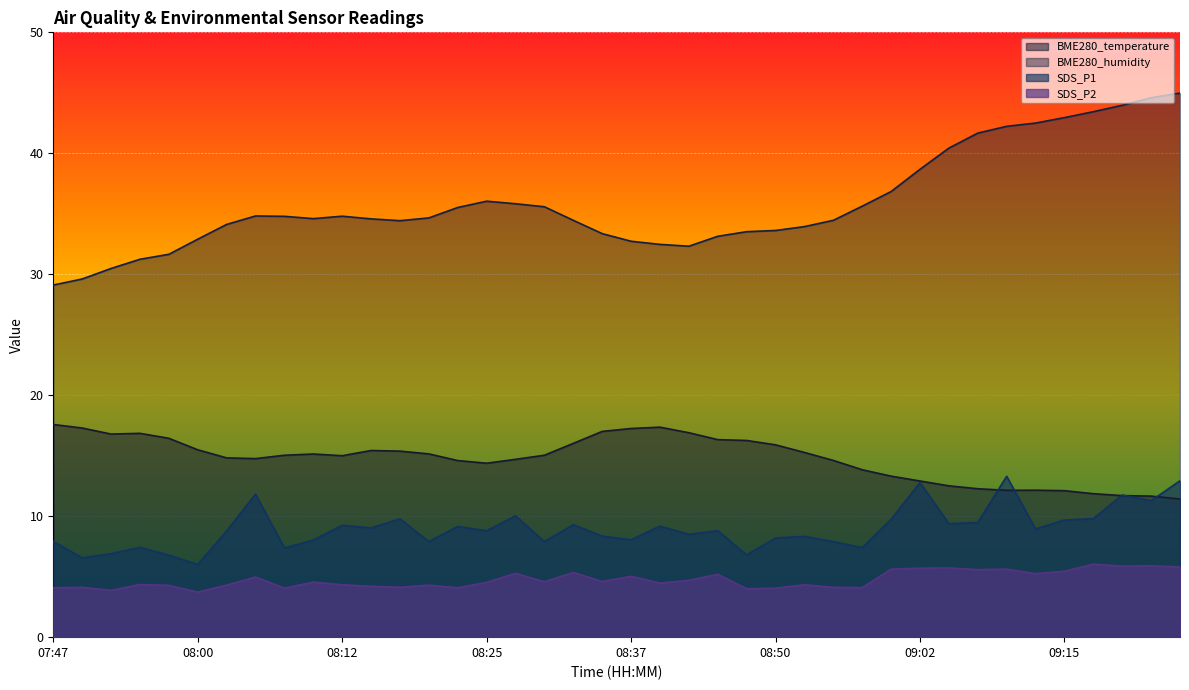

Reading left to right, transcribe all the data shown in this chart.

BME280_temperature: 17.6	17.3	16.8	16.9	16.4	15.5	14.8	14.8	15.0	15.1	15.0	15.4	15.4	15.2	14.6	14.4	14.7	15.0	16.0	17.0	17.2	17.4	16.9	16.3	16.3	15.9	15.3	14.6	13.8	13.3	12.9	12.5	12.3	12.1	12.2	12.1	11.9	11.7	11.7	11.4
BME280_humidity: 29.1	29.6	30.5	31.2	31.6	32.9	34.1	34.8	34.8	34.6	34.8	34.6	34.4	34.7	35.5	36.0	35.8	35.6	34.5	33.4	32.7	32.5	32.3	33.1	33.5	33.6	33.9	34.5	35.6	36.8	38.7	40.4	41.7	42.2	42.5	43.0	43.4	44.0	44.6	45.0
SDS_P1: 7.9	6.5	6.9	7.4	6.8	6.0	8.8	11.8	7.4	8.0	9.2	9.0	9.8	7.9	9.2	8.8	10.0	7.9	9.3	8.3	8.1	9.2	8.5	8.8	6.8	8.2	8.3	7.9	7.4	9.8	12.8	9.4	9.5	13.3	8.9	9.7	9.8	11.8	11.3	12.9
SDS_P2: 4.1	4.1	3.9	4.3	4.3	3.7	4.3	5.0	4.0	4.5	4.3	4.2	4.1	4.3	4.1	4.5	5.3	4.6	5.3	4.6	5.0	4.5	4.7	5.2	4.0	4.0	4.3	4.1	4.1	5.6	5.7	5.7	5.6	5.6	5.2	5.5	6.0	5.9	5.9	5.8